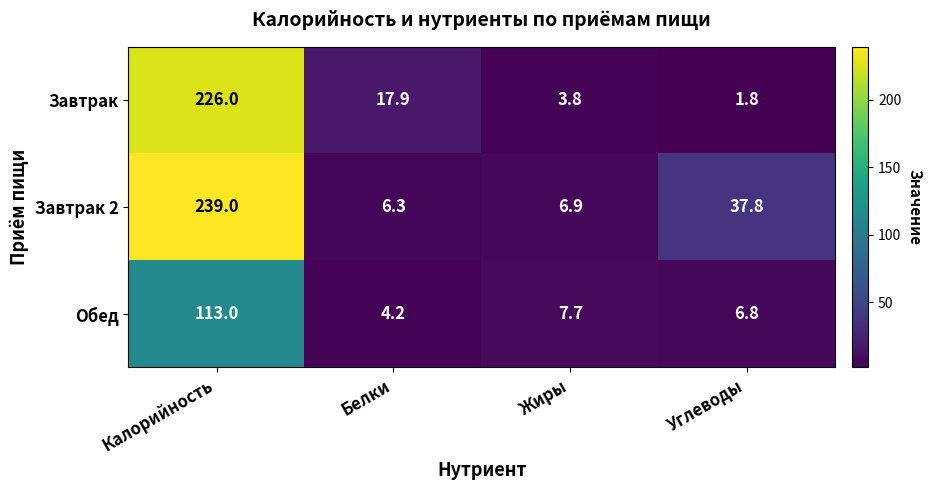

Reading left to right, what are all the values shown in this chart?

Завтрак: 226.0	17.9	3.8	1.8
Завтрак 2: 239.0	6.3	6.9	37.8
Обед: 113.0	4.2	7.7	6.8